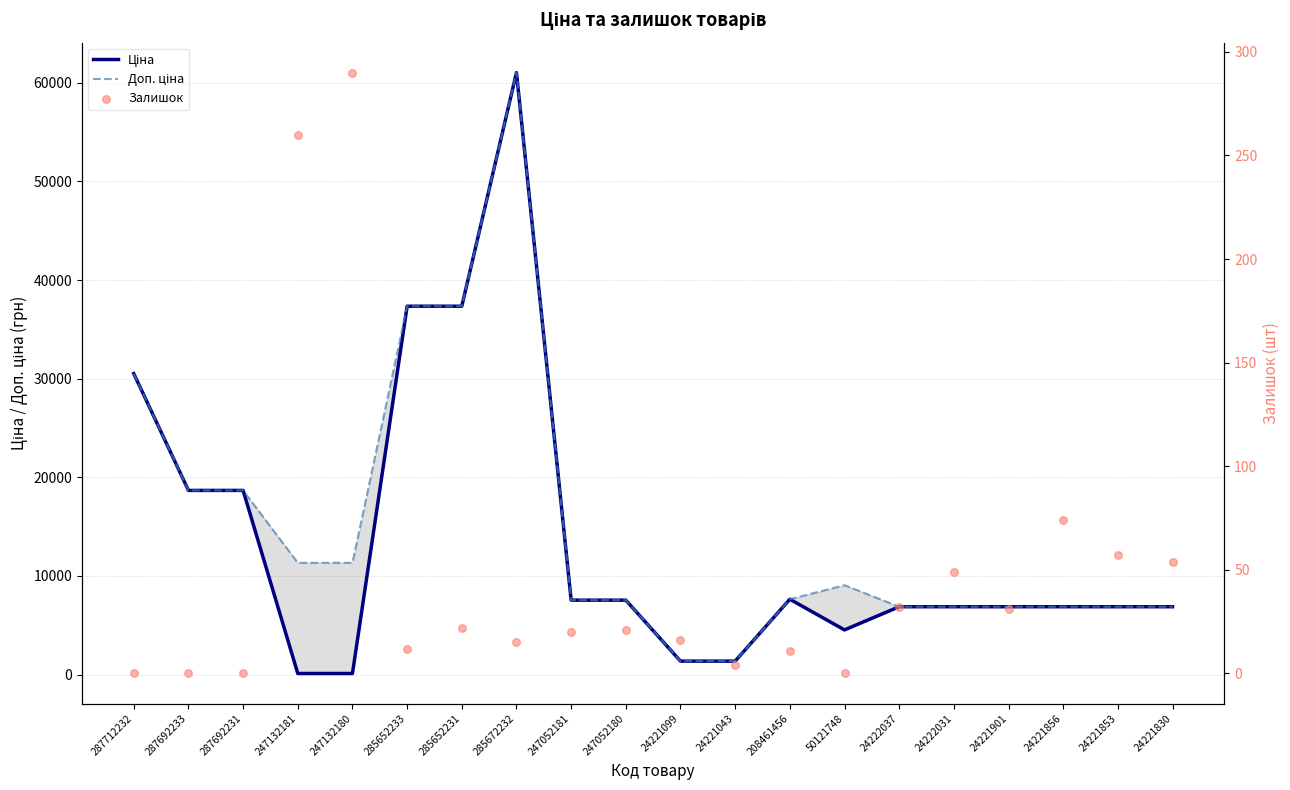

Which series has the largest total across all categories?

Доп. ціна